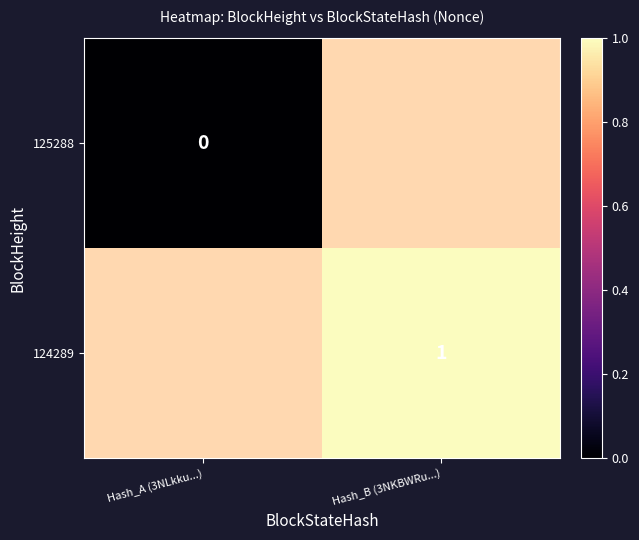

Is the value of 125288 at Hash_A (3NLkku...) greater than the value of 124289 at Hash_B (3NKBWRu...)?

No